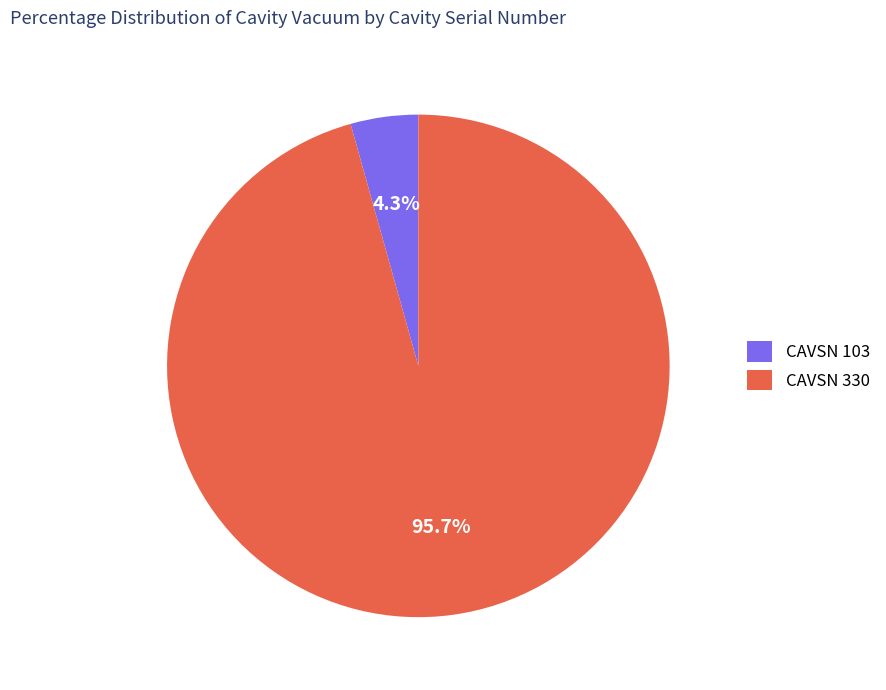

Combined, what portion of the pie is CAVSN 103 and CAVSN 330?

100.0%